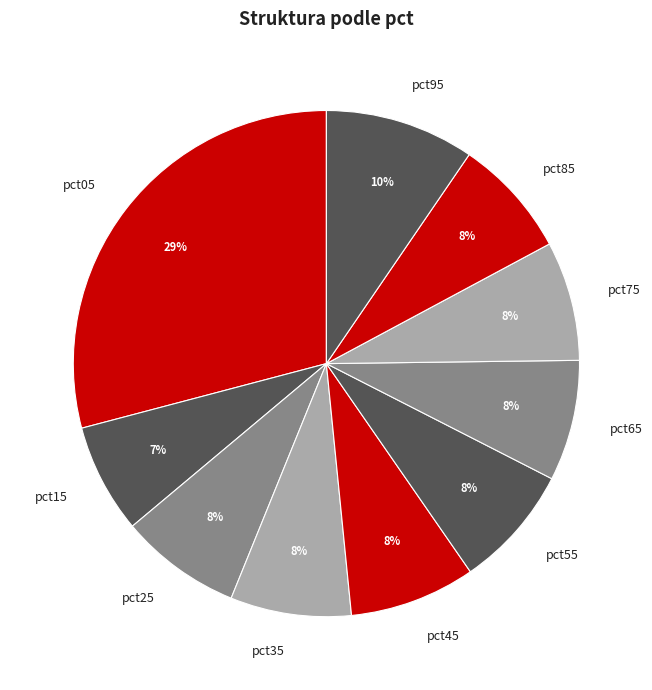

Which slice is the smallest?

pct15